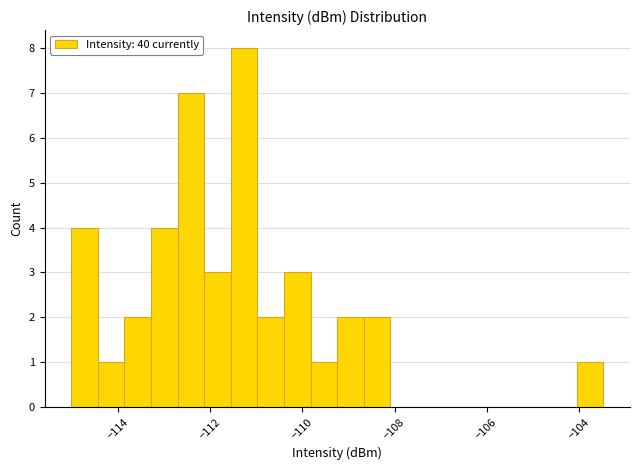

Read against the x-axis, roughly where is the centre of the tallest bar?

-111.2